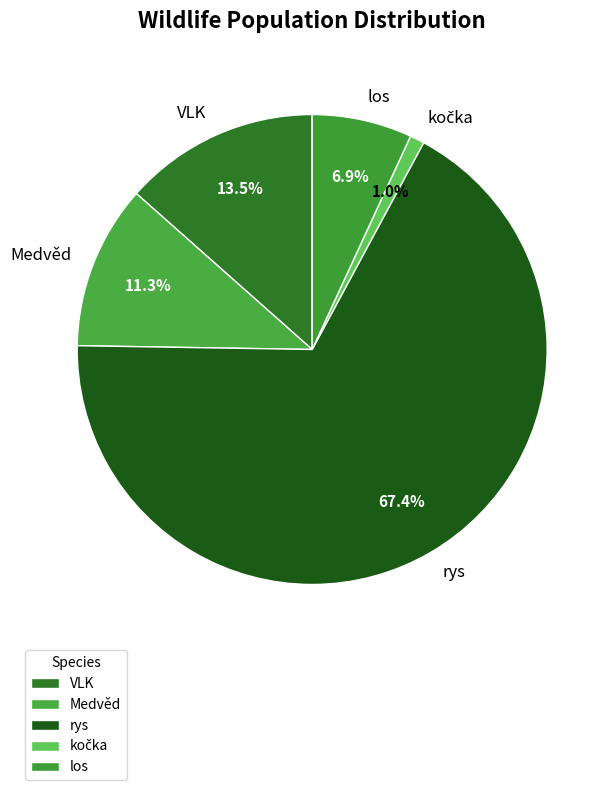

Count the number of slices in the pie.

5